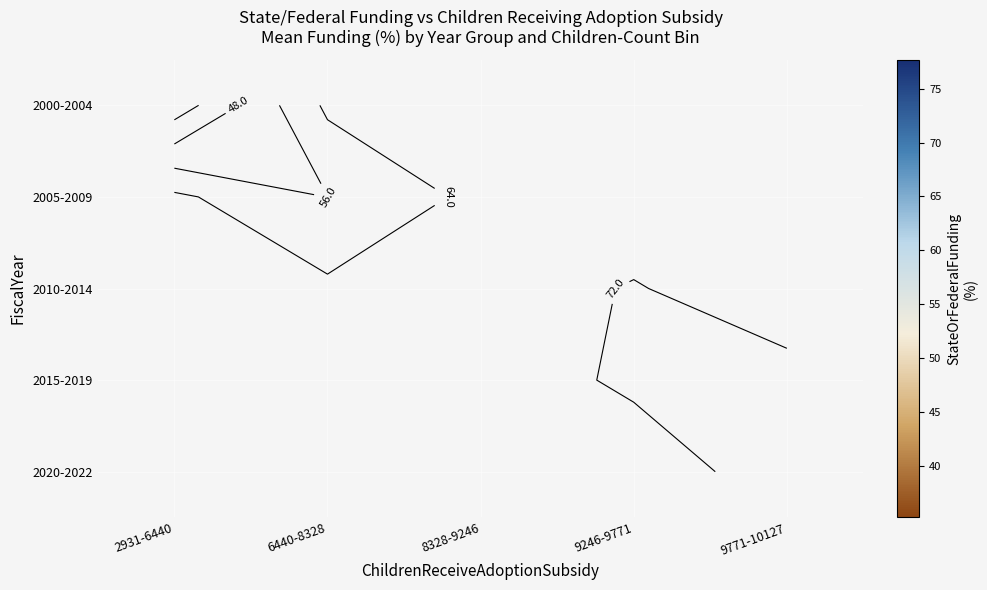

How many categories are shown in the chart?

5